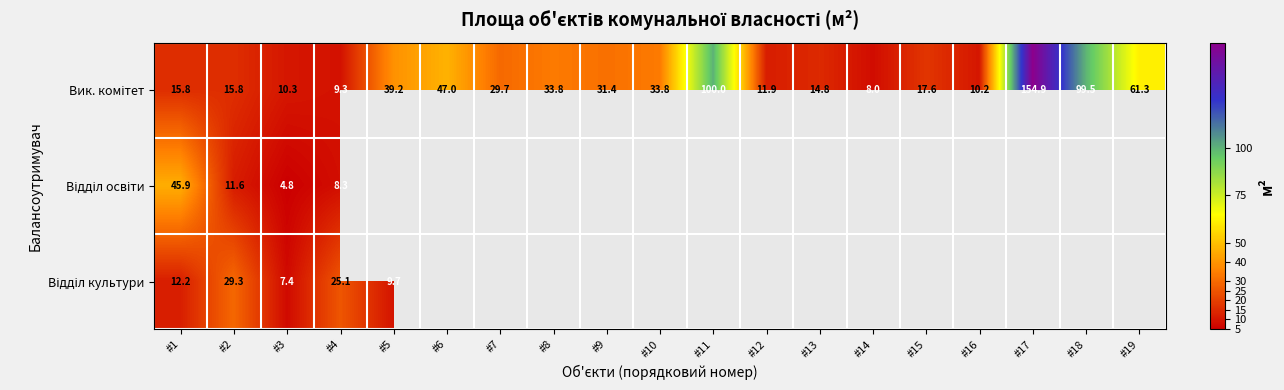

Is it true that Вик. комітет equals 6.9 at #3?

False